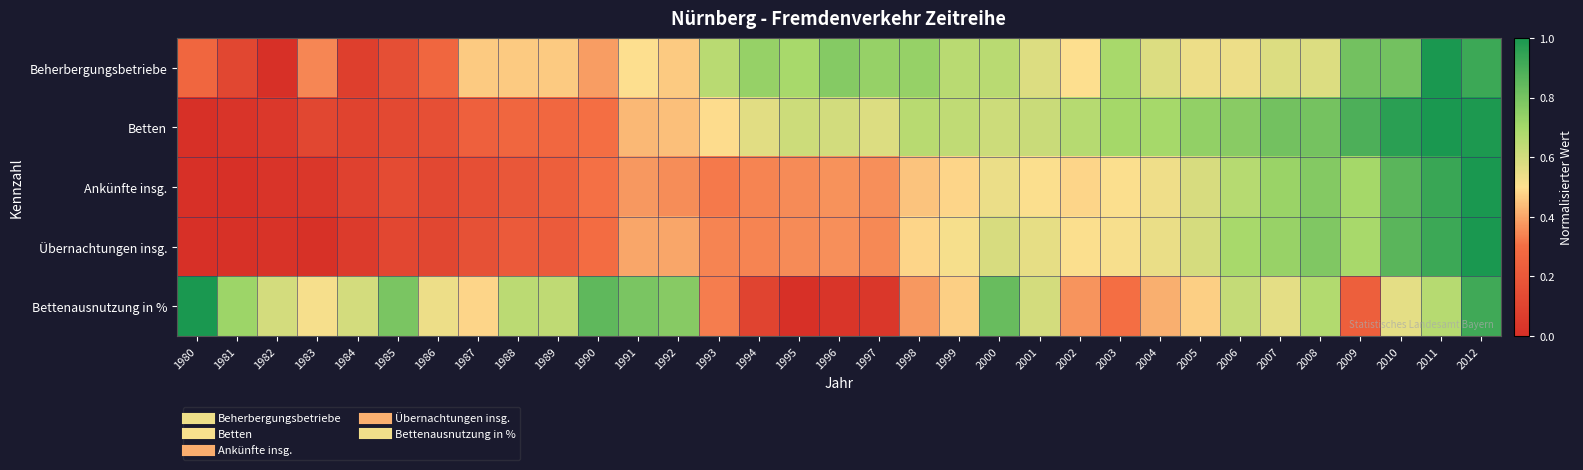

Reading left to right, transcribe all the data shown in this chart.

Beherbergungsbetriebe: 1980=0.3	1981=0.1	1982=0.0	1983=0.3	1984=0.1	1985=0.2	1986=0.3	1987=0.5	1988=0.5	1989=0.5	1990=0.4	1991=0.5	1992=0.5	1993=0.7	1994=0.7	1995=0.7	1996=0.8	1997=0.7	1998=0.7	1999=0.7	2000=0.7	2001=0.6	2002=0.5	2003=0.7	2004=0.6	2005=0.5	2006=0.5	2007=0.6	2008=0.6	2009=0.8	2010=0.8	2011=1.0	2012=0.9
Betten: 1980=0.0	1981=0.0	1982=0.0	1983=0.1	1984=0.1	1985=0.1	1986=0.2	1987=0.2	1988=0.3	1989=0.3	1990=0.3	1991=0.4	1992=0.4	1993=0.5	1994=0.6	1995=0.6	1996=0.6	1997=0.6	1998=0.7	1999=0.6	2000=0.6	2001=0.6	2002=0.7	2003=0.7	2004=0.7	2005=0.7	2006=0.8	2007=0.8	2008=0.8	2009=0.9	2010=1.0	2011=1.0	2012=1.0
Ankünfte insg.: 1980=0.0	1981=0.0	1982=0.0	1983=0.0	1984=0.1	1985=0.1	1986=0.1	1987=0.2	1988=0.2	1989=0.2	1990=0.3	1991=0.4	1992=0.4	1993=0.3	1994=0.3	1995=0.4	1996=0.4	1997=0.4	1998=0.5	1999=0.5	2000=0.5	2001=0.5	2002=0.5	2003=0.5	2004=0.5	2005=0.6	2006=0.7	2007=0.7	2008=0.8	2009=0.7	2010=0.9	2011=0.9	2012=1.0
Übernachtungen insg.: 1980=0.0	1981=0.0	1982=0.0	1983=0.0	1984=0.1	1985=0.1	1986=0.1	1987=0.2	1988=0.2	1989=0.2	1990=0.3	1991=0.4	1992=0.4	1993=0.3	1994=0.3	1995=0.4	1996=0.4	1997=0.3	1998=0.5	1999=0.5	2000=0.6	2001=0.6	2002=0.5	2003=0.5	2004=0.5	2005=0.6	2006=0.7	2007=0.7	2008=0.8	2009=0.7	2010=0.9	2011=0.9	2012=1.0
Bettenausnutzung in %: 1980=1.0	1981=0.7	1982=0.6	1983=0.5	1984=0.6	1985=0.8	1986=0.5	1987=0.5	1988=0.7	1989=0.6	1990=0.8	1991=0.8	1992=0.8	1993=0.3	1994=0.1	1995=0.0	1996=0.0	1997=0.0	1998=0.4	1999=0.5	2000=0.8	2001=0.6	2002=0.4	2003=0.3	2004=0.4	2005=0.5	2006=0.6	2007=0.6	2008=0.7	2009=0.2	2010=0.6	2011=0.7	2012=0.9